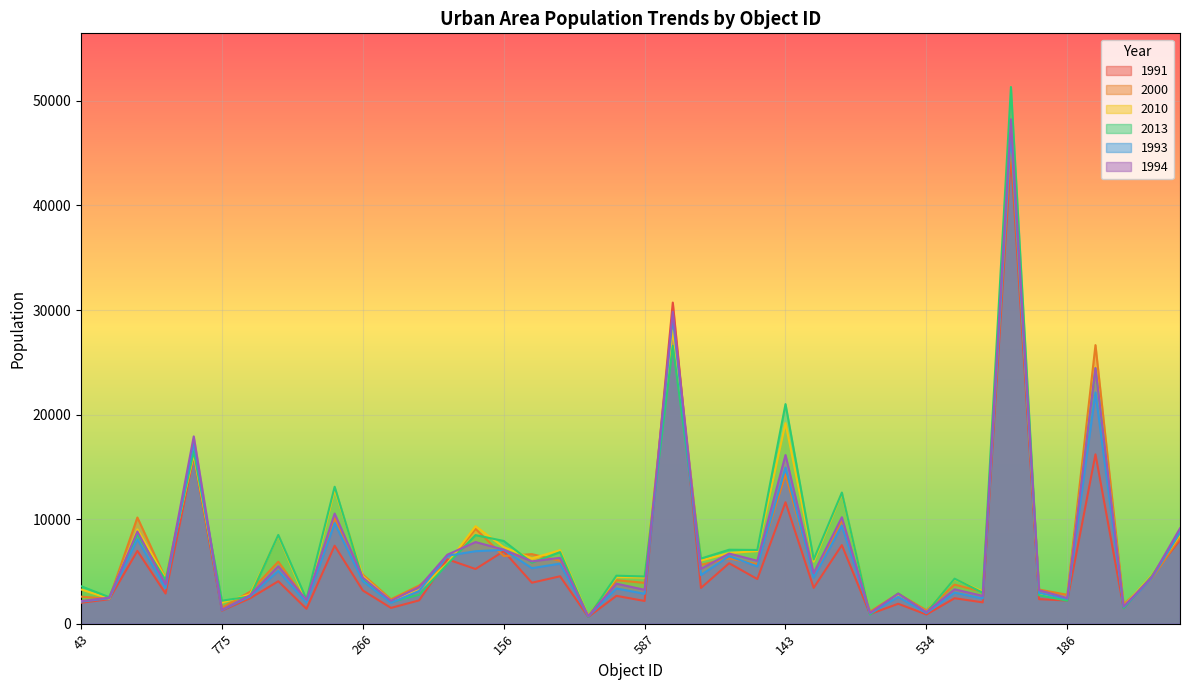

How many lines are shown in the chart?

6